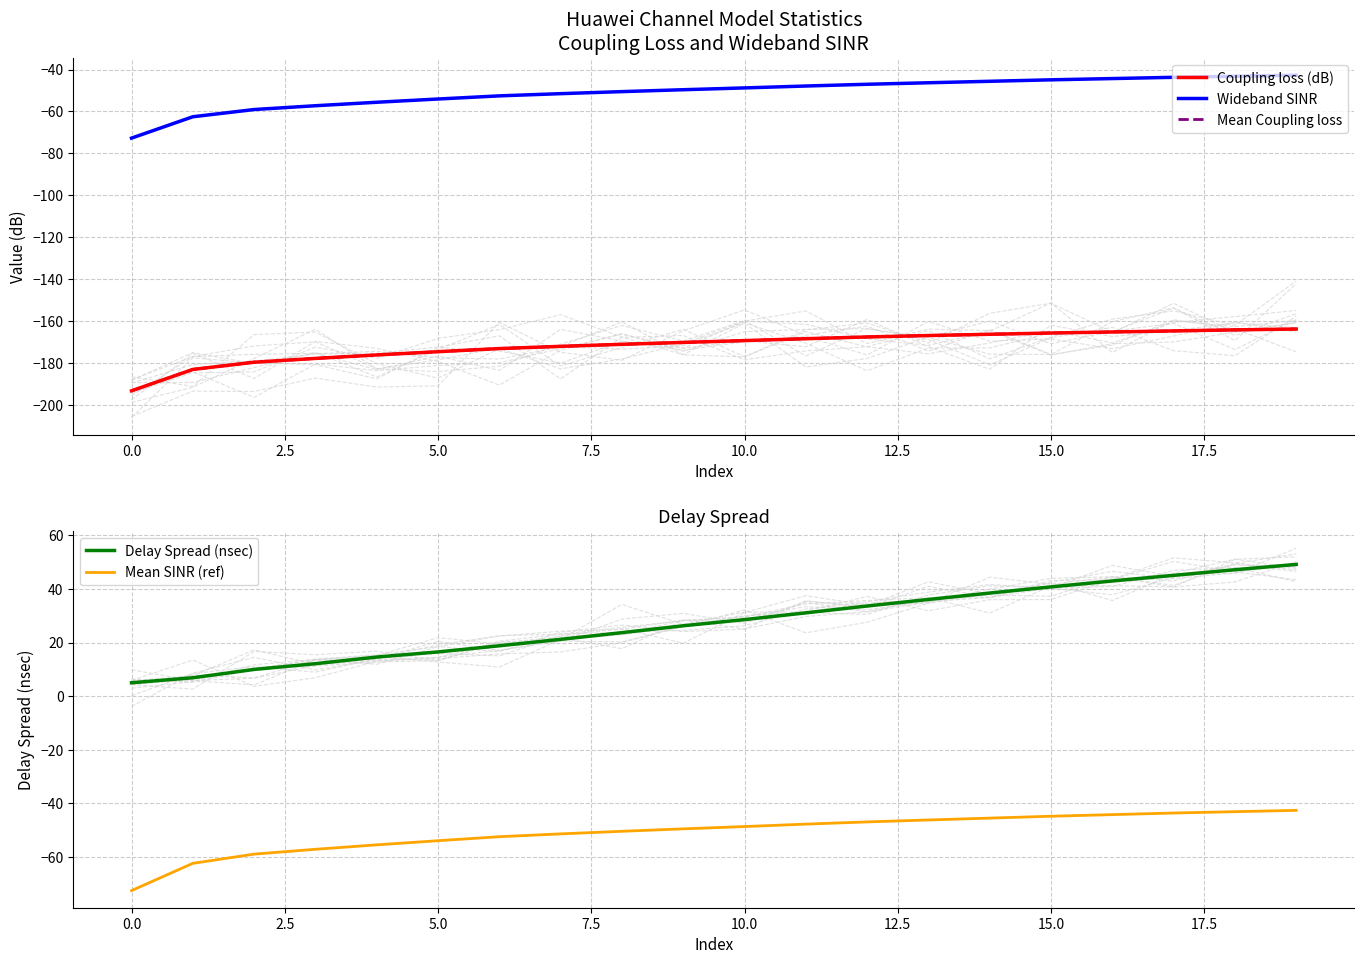

True or false: Mean SINR (ref) and Delay Spread (nsec) cross at least once.

False